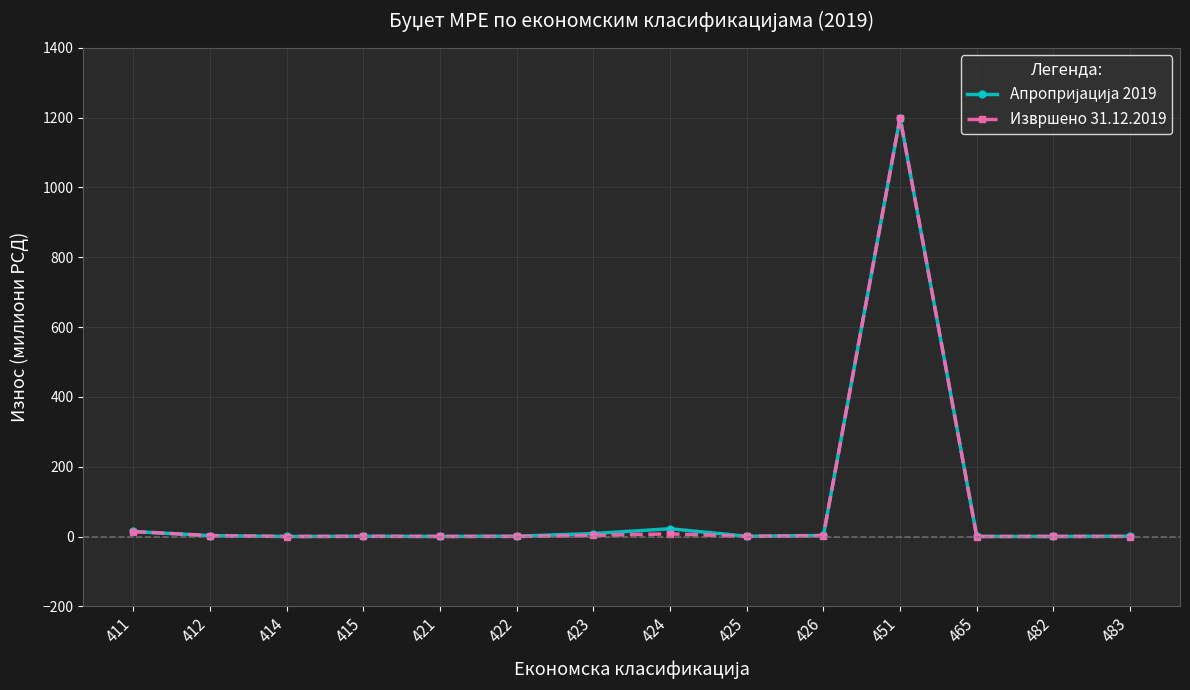

How many data points does each series have?

14